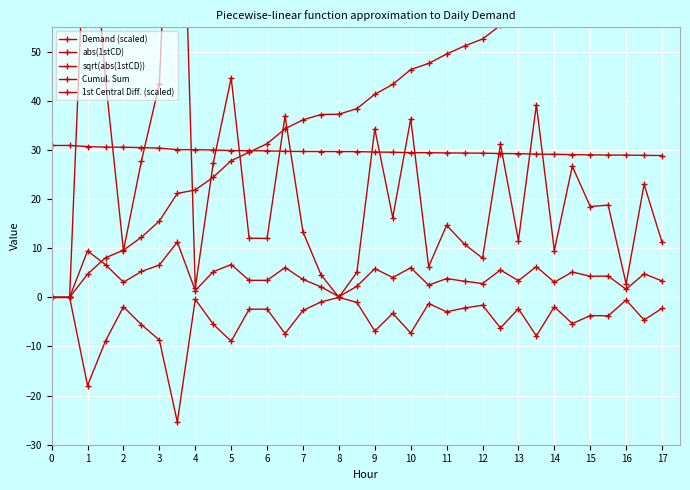

At how many categories does at least one series exceed -3?

35